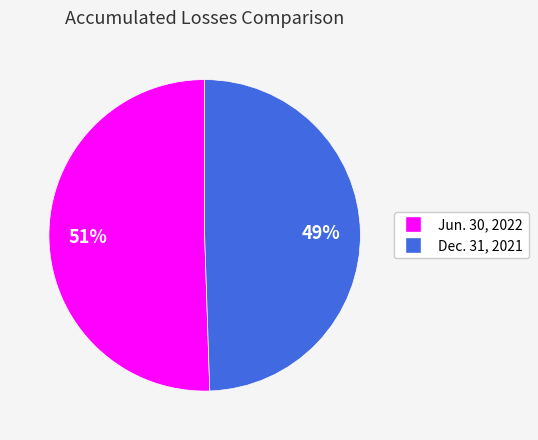

To the nearest percent, what portion does Dec. 31, 2021 represent?

49%